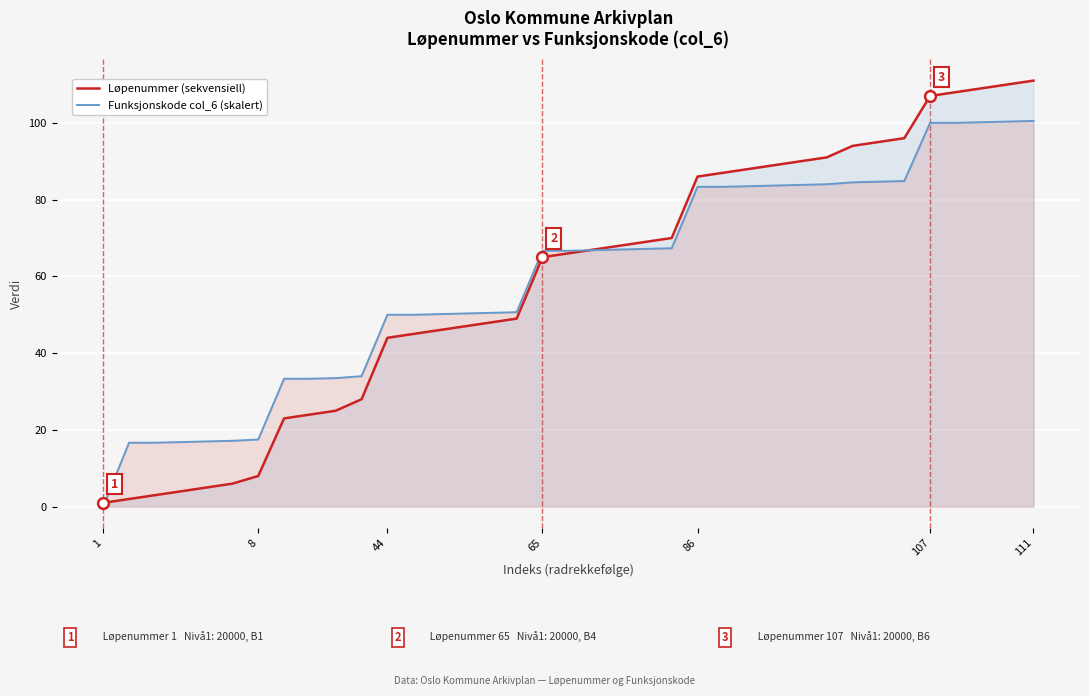

Is the value of Funksjonskode col_6 (skalert) at 10 greater than the value of Løpenummer (sekvensiell) at 27?

No